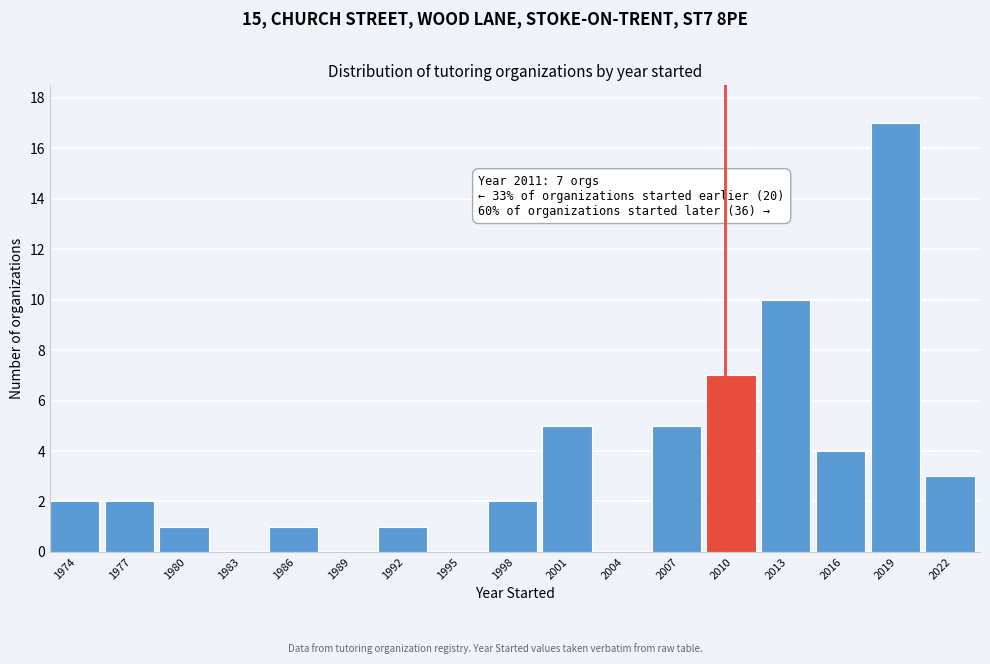

Between 2001 and 1986, which is larger?

2001